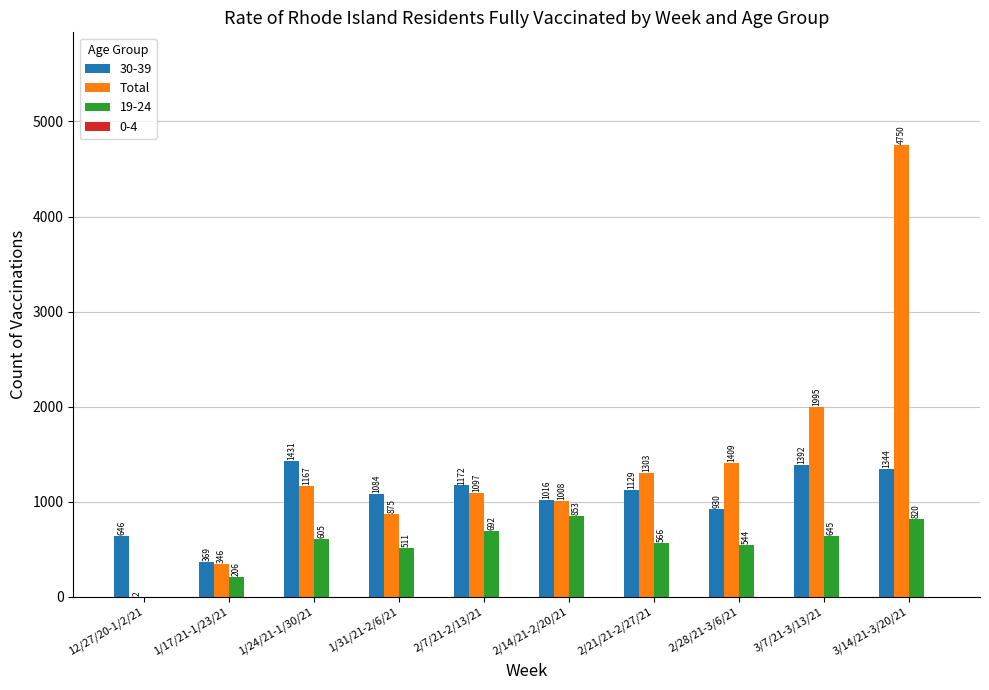

How many data points does each series have?

10